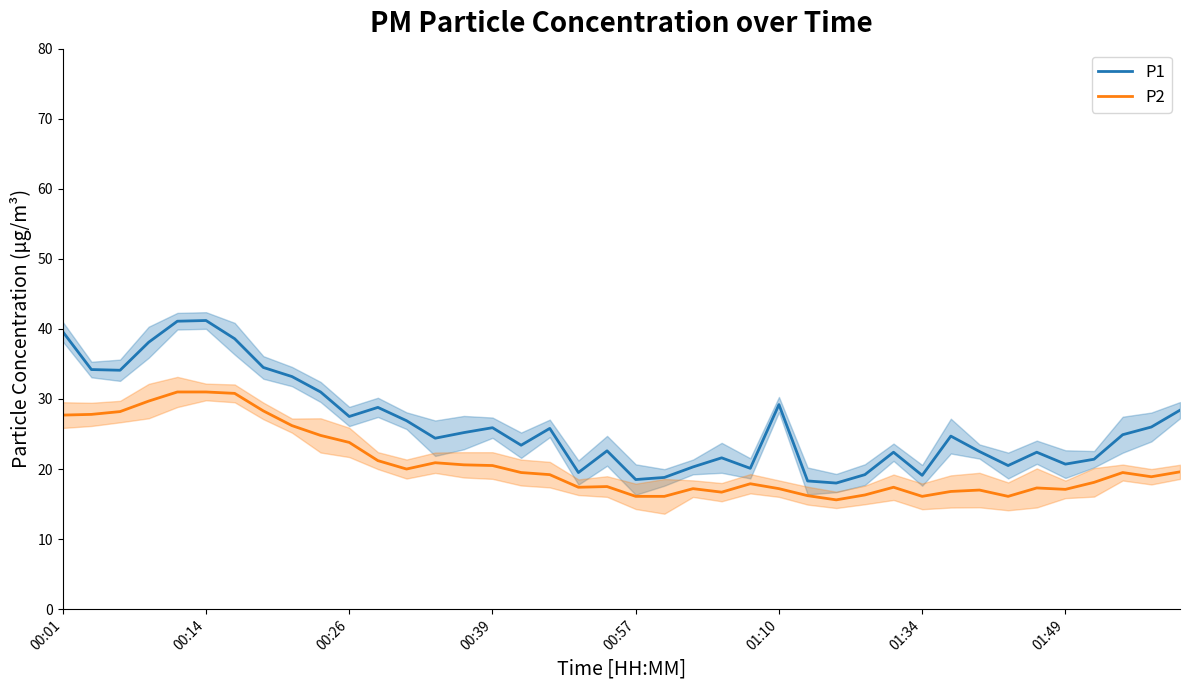

The value of P2 at 12 is 20.0. True or false?

True